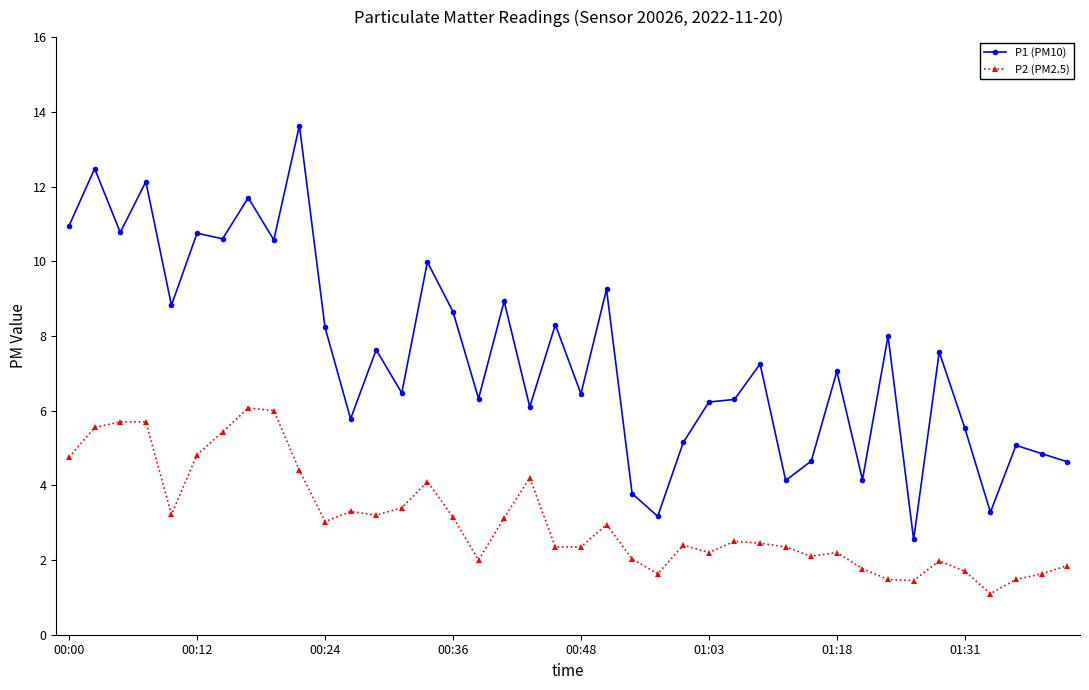

Which series has the largest total across all categories?

P1 (PM10)